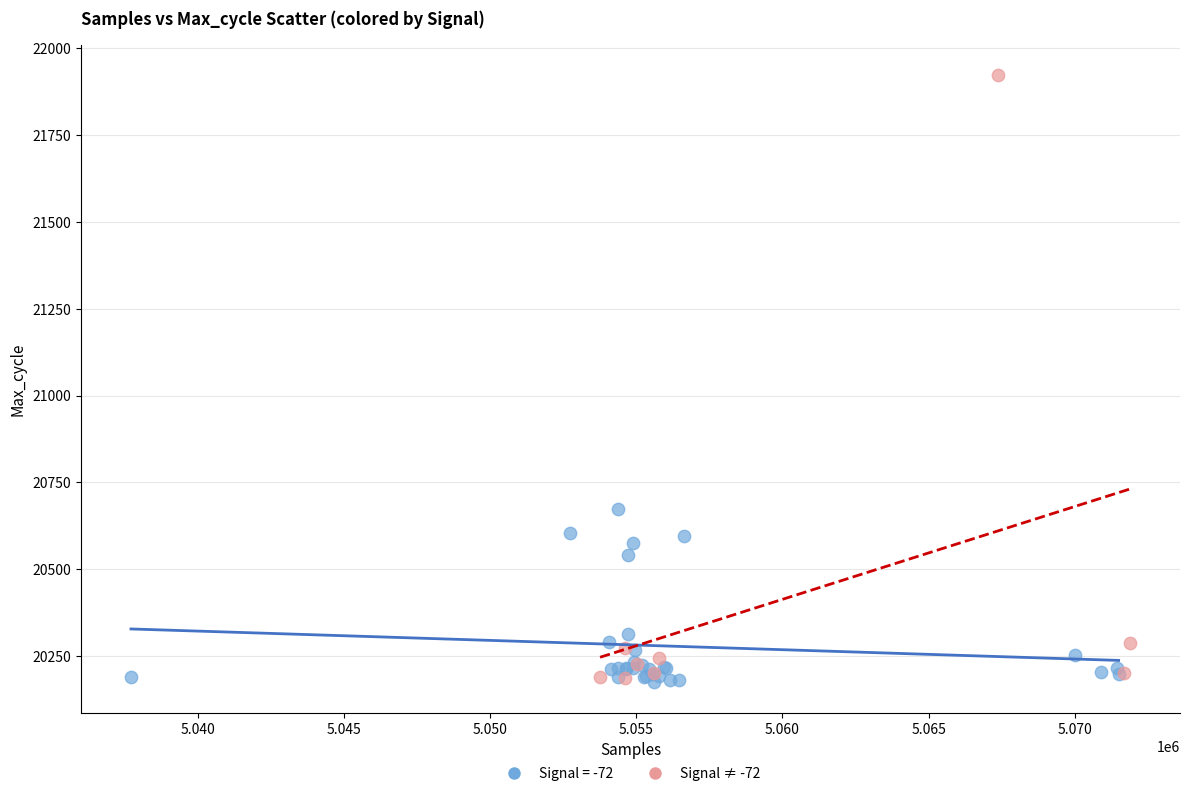

Which series has the widest spread of Y values?

Signal ≠ -72